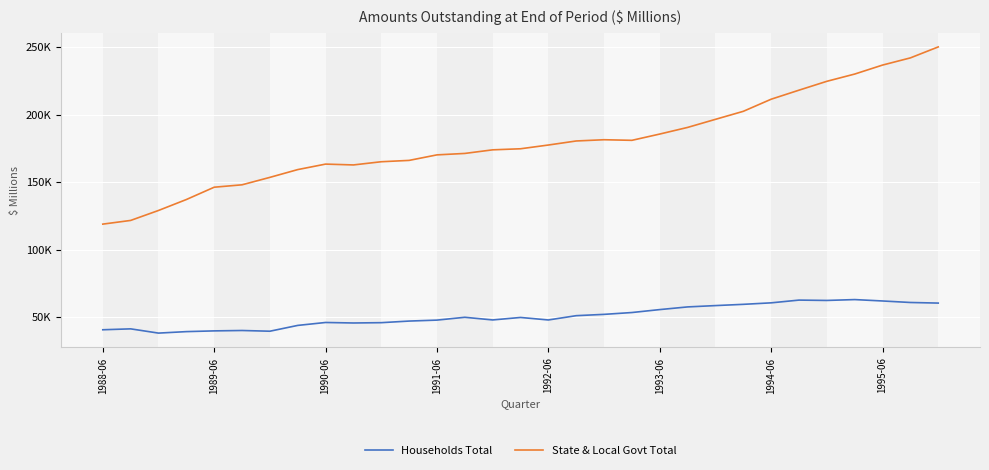

What is the difference between the maximum and second lowest values in the Households Total series?

23721